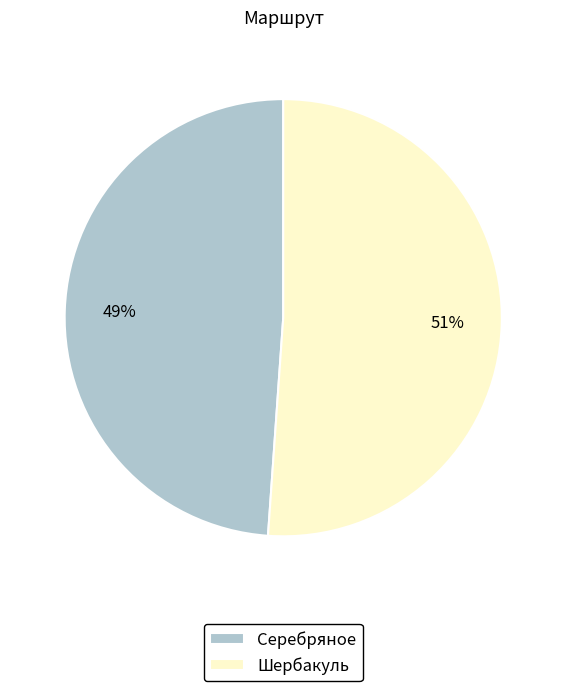

Which category accounts for the majority?

Шербакуль